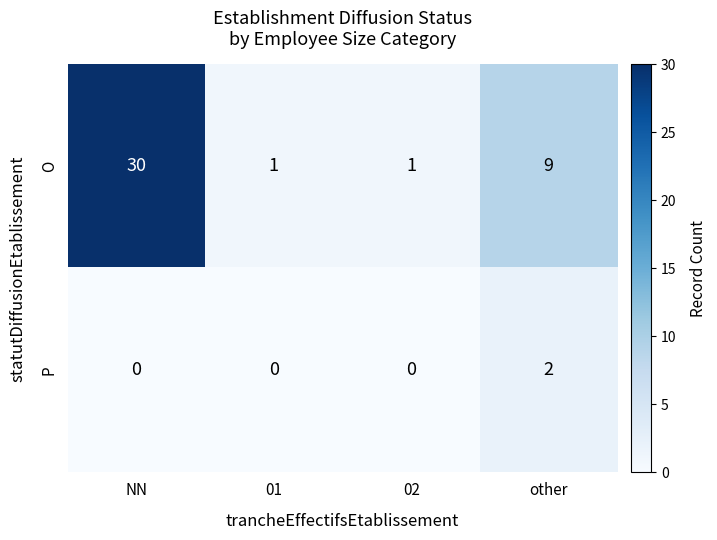

What is the difference between the maximum and second lowest values in the O series?

29